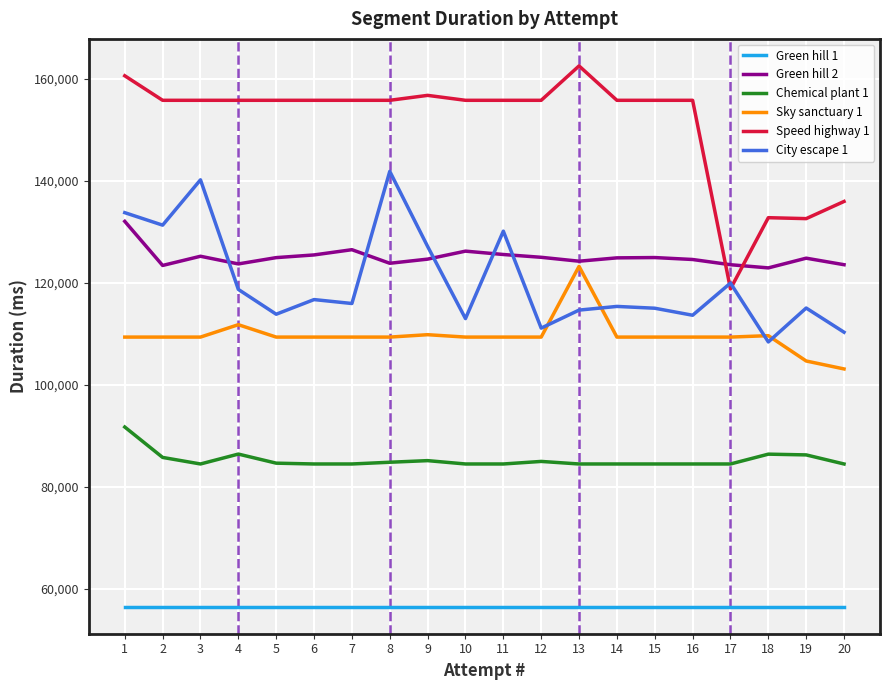

How many categories are shown in the chart?

20